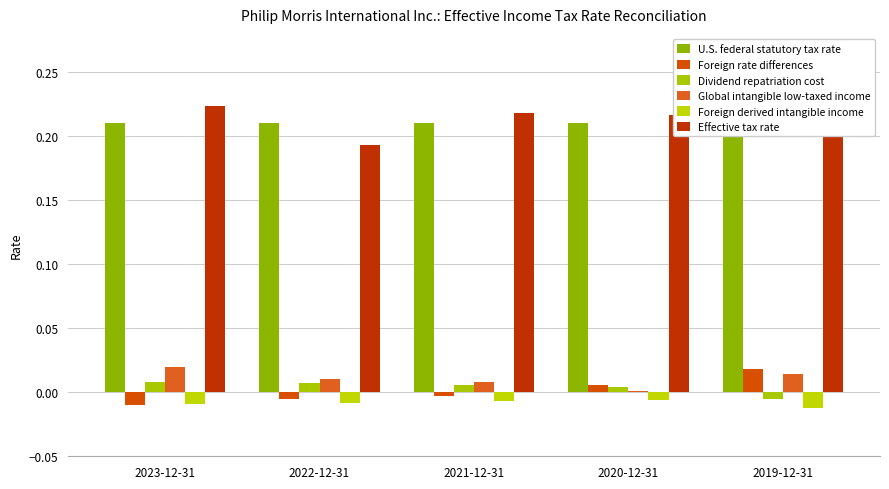

What is the total value across all series at 2023-12-31?

0.4